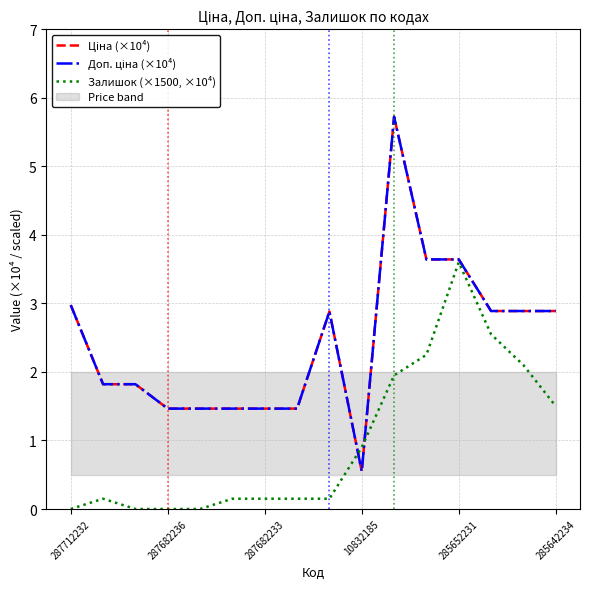

Rank the series at 285652231 from highest to lowest value.

Ціна (×10⁴), Доп. ціна (×10⁴), Залишок (×1500, ×10⁴)